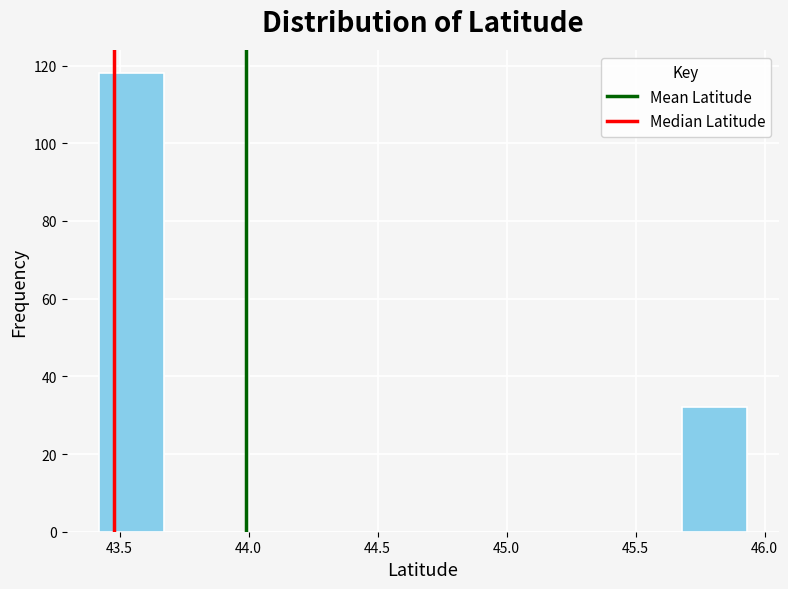

Reading left to right, list every bar in this chart as the range it spans on the x-axis followed by its height. Neither the bar edges nor the heights are printed on the chart, so give them approximately, as read against the axes.

43.40 to 43.65: 118
43.65 to 43.90: 0
43.90 to 44.15: 0
44.15 to 44.40: 0
44.40 to 44.70: 0
44.70 to 44.95: 0
44.95 to 45.20: 0
45.20 to 45.45: 0
45.45 to 45.70: 0
45.70 to 45.95: 32